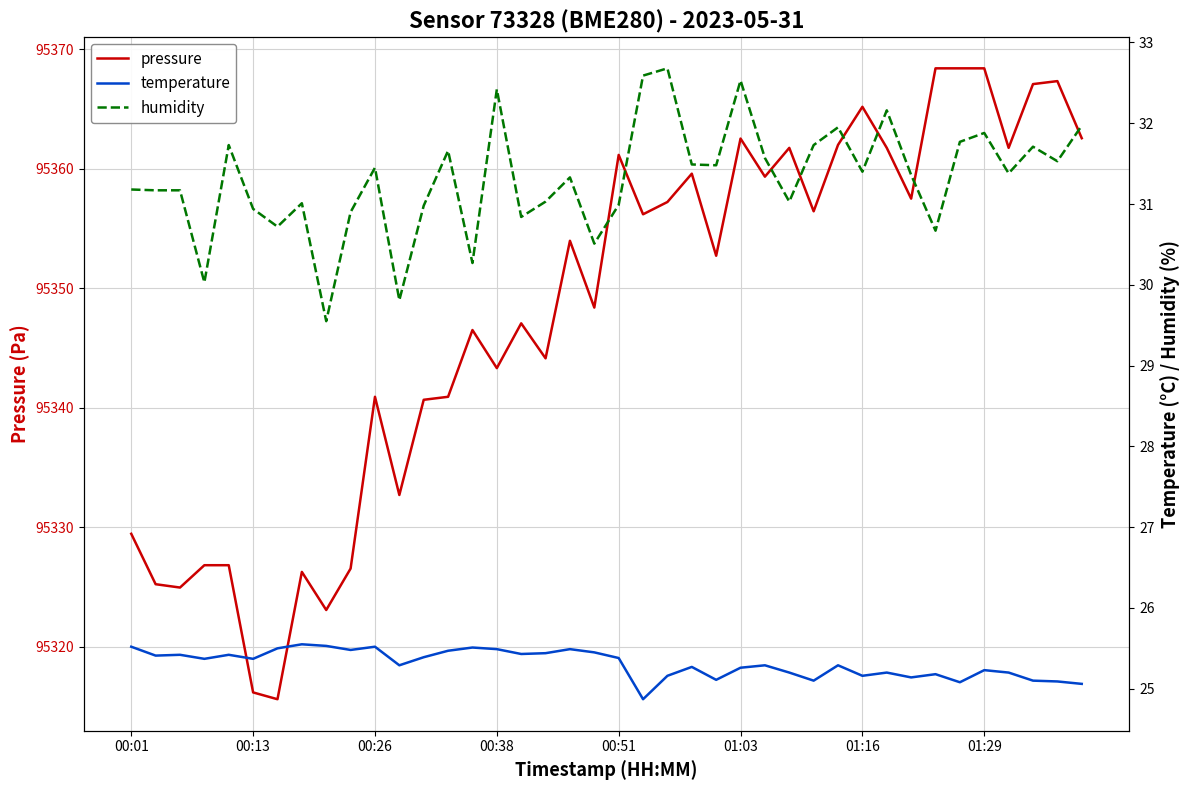

What is the minimum value for pressure?

95315.6